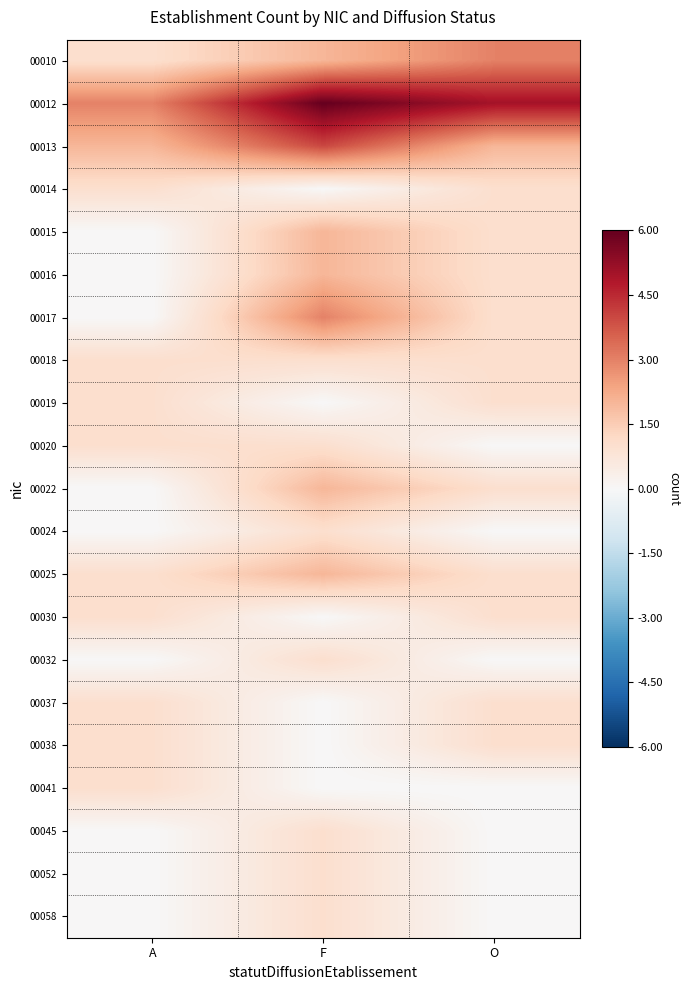

How many series are shown in this chart?

21